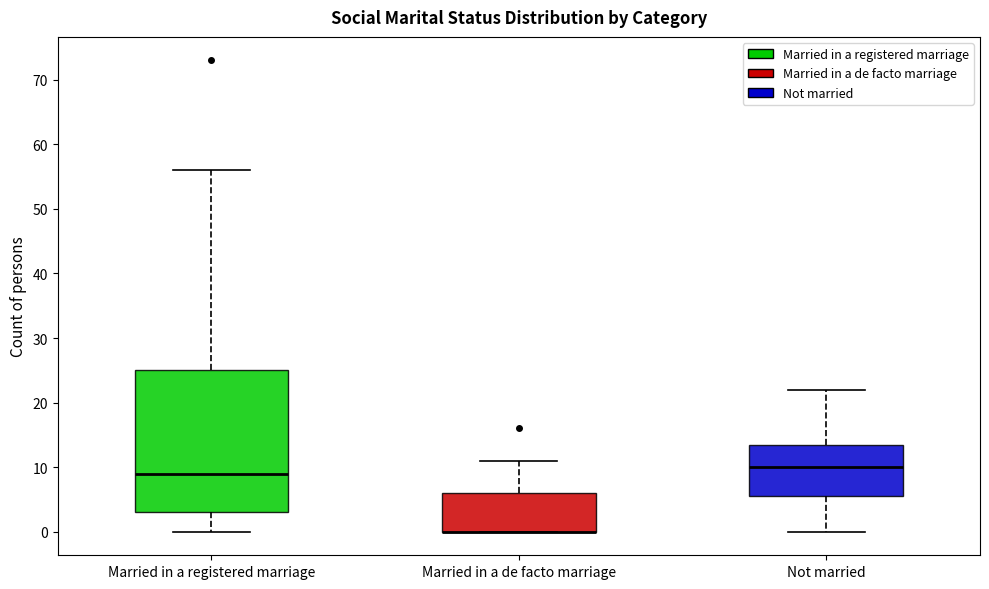

Reading left to right, transcribe this box plot: for each box, give where its median line is, the range the box spans, and where its two whiskers end, as read against the y-axis. The values are not printed on the chart, so give them approximately, as read against the axis.

Married in a registered marriage: median 9, box 3 to 25, whiskers 0 to 56
Married in a de facto marriage: median 0 (drawn on the box's lower edge), box 0 to 6, whiskers 0 to 11
Not married: median 10, box 6 to 14, whiskers 0 to 22